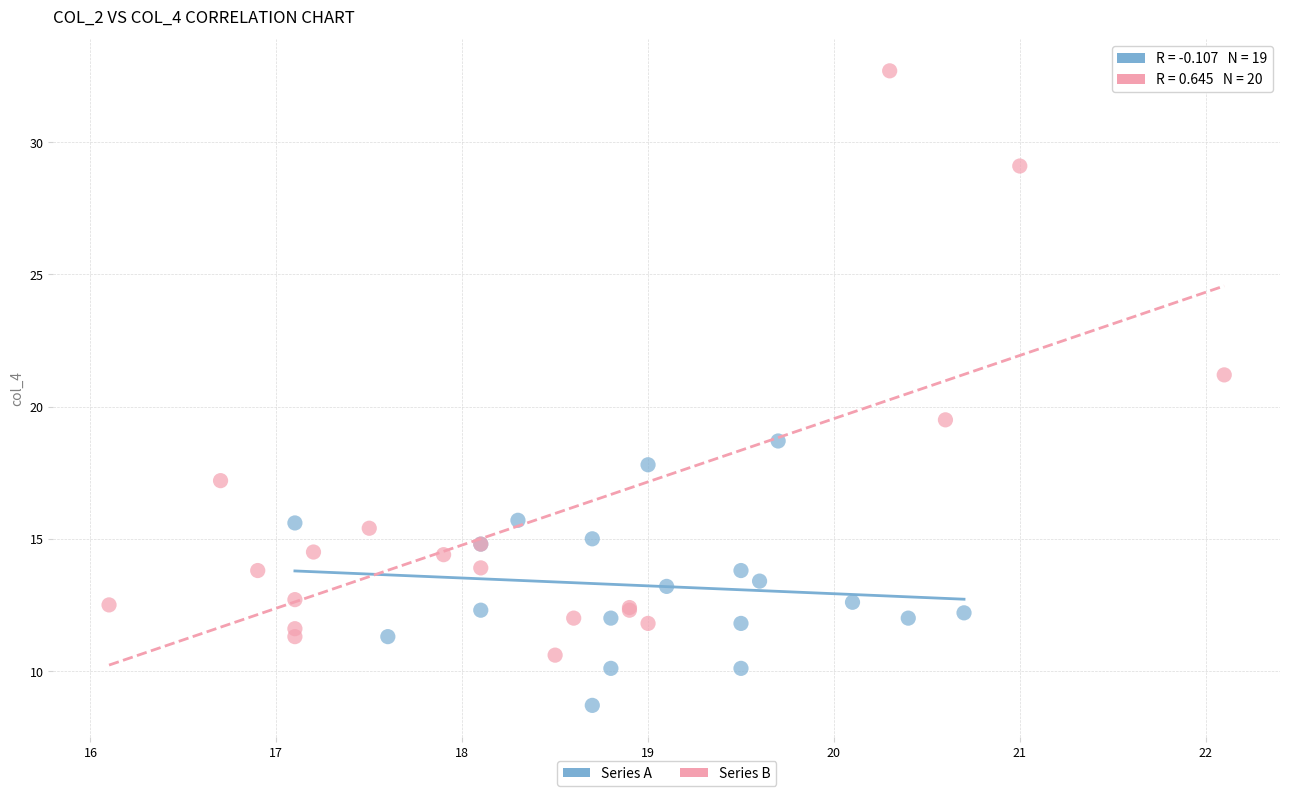

Which series reaches the maximum Y coordinate?

Series B